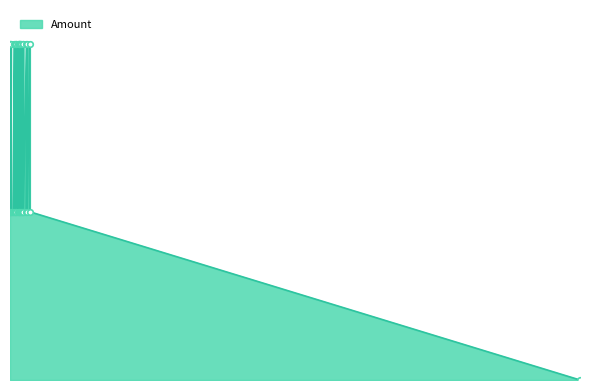

Reading left to right, what are all the values shown in this chart?

0.0	10.0	5.0	10.0	5.0	10.0	5.0	10.0	5.0	5.0	10.0	5.0	10.0	5.0	5.0	10.0	10.0	5.0	10.0	10.0	5.0	10.0	10.0	5.0	5.0	10.0	10.0	5.0	5.0	10.0	10.0	5.0	5.0	5.0	10.0	5.0	10.0	5.0	10.0	5.0